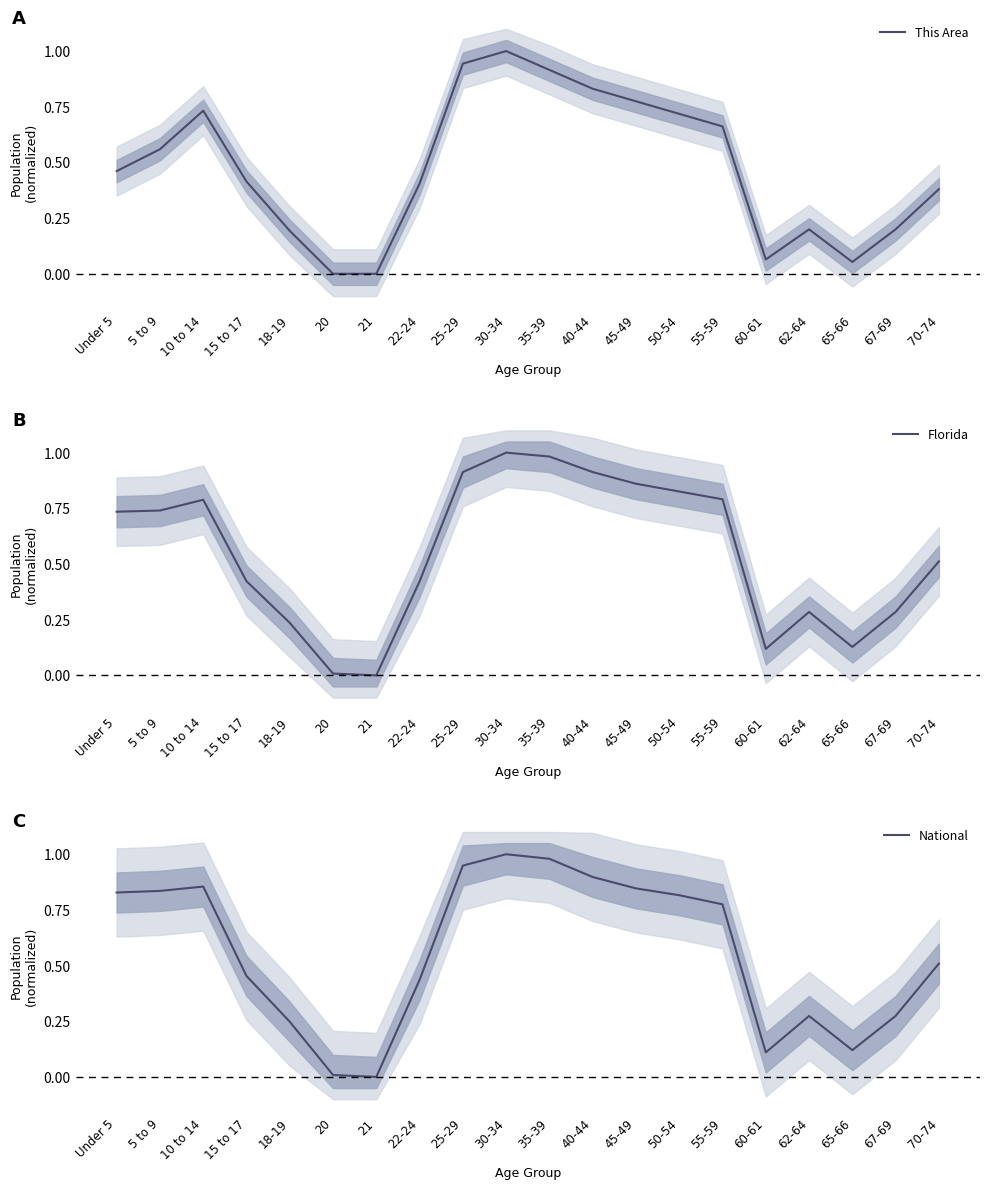

Rank the series by their maximum value, from lowest to highest.

This Area, Florida, National